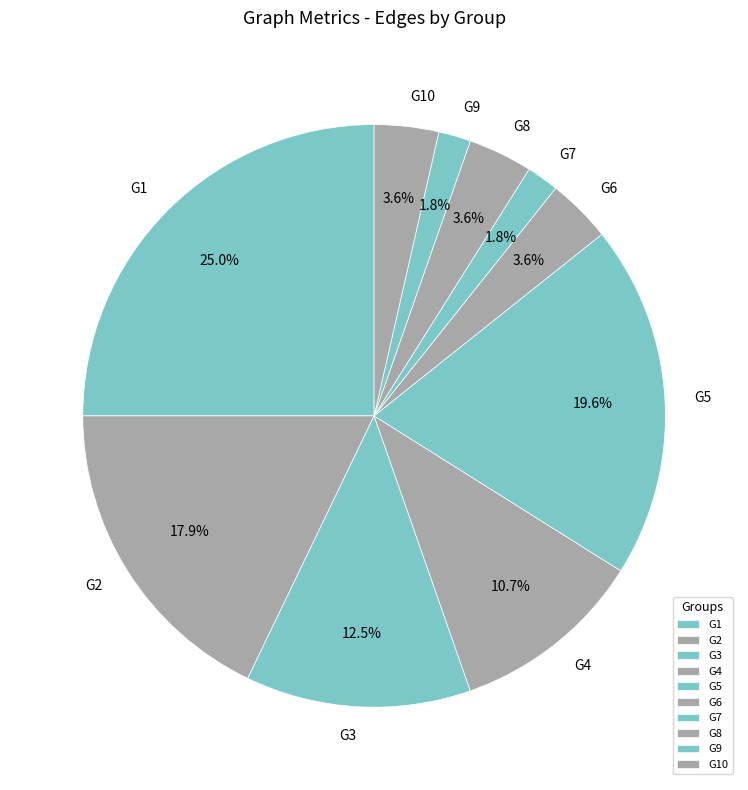

To the nearest percent, what portion does G2 represent?

18%